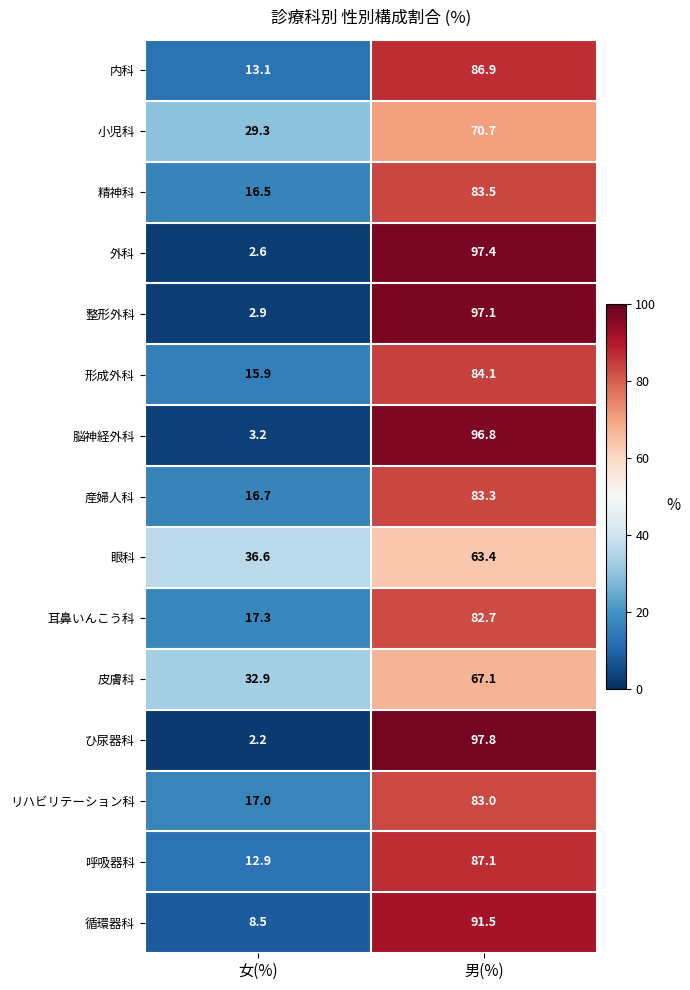

Is it true that 外科 equals 47.8 at 男(%)?

False